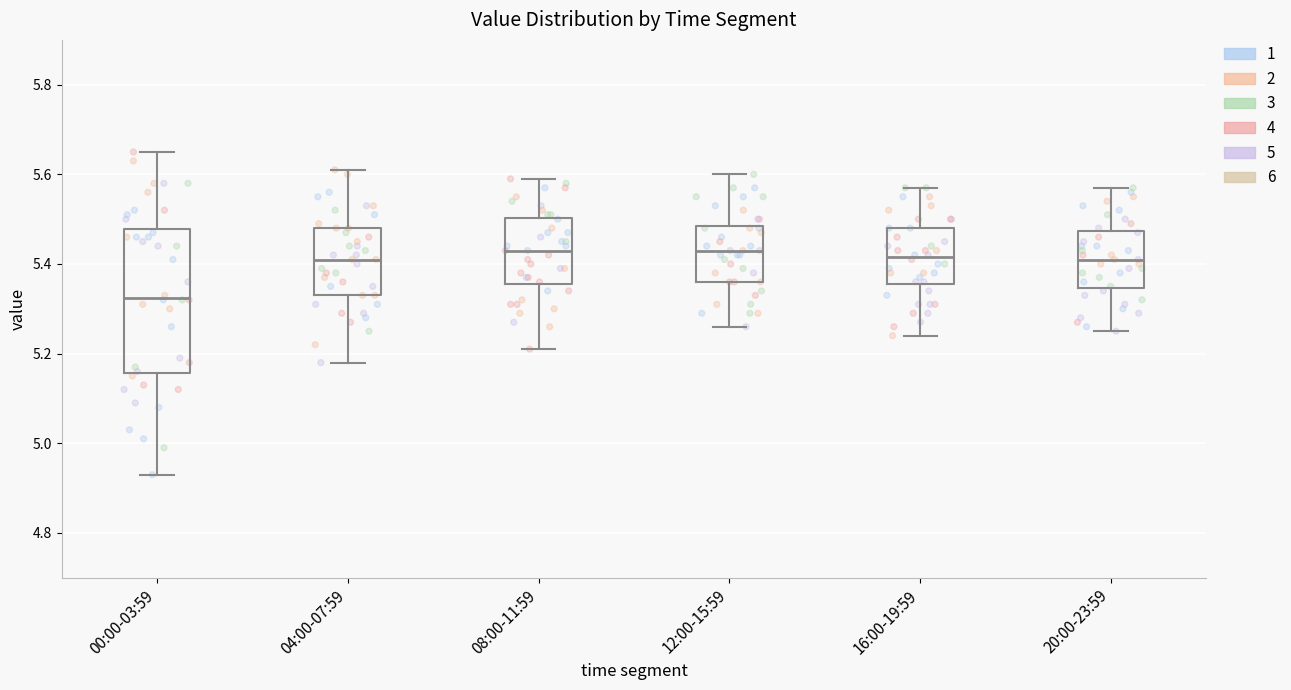

Where is the upper edge of the box for 04:00-07:59 on the y-axis? The values are not printed on the chart, so give them approximately, as read against the axis.

5.48